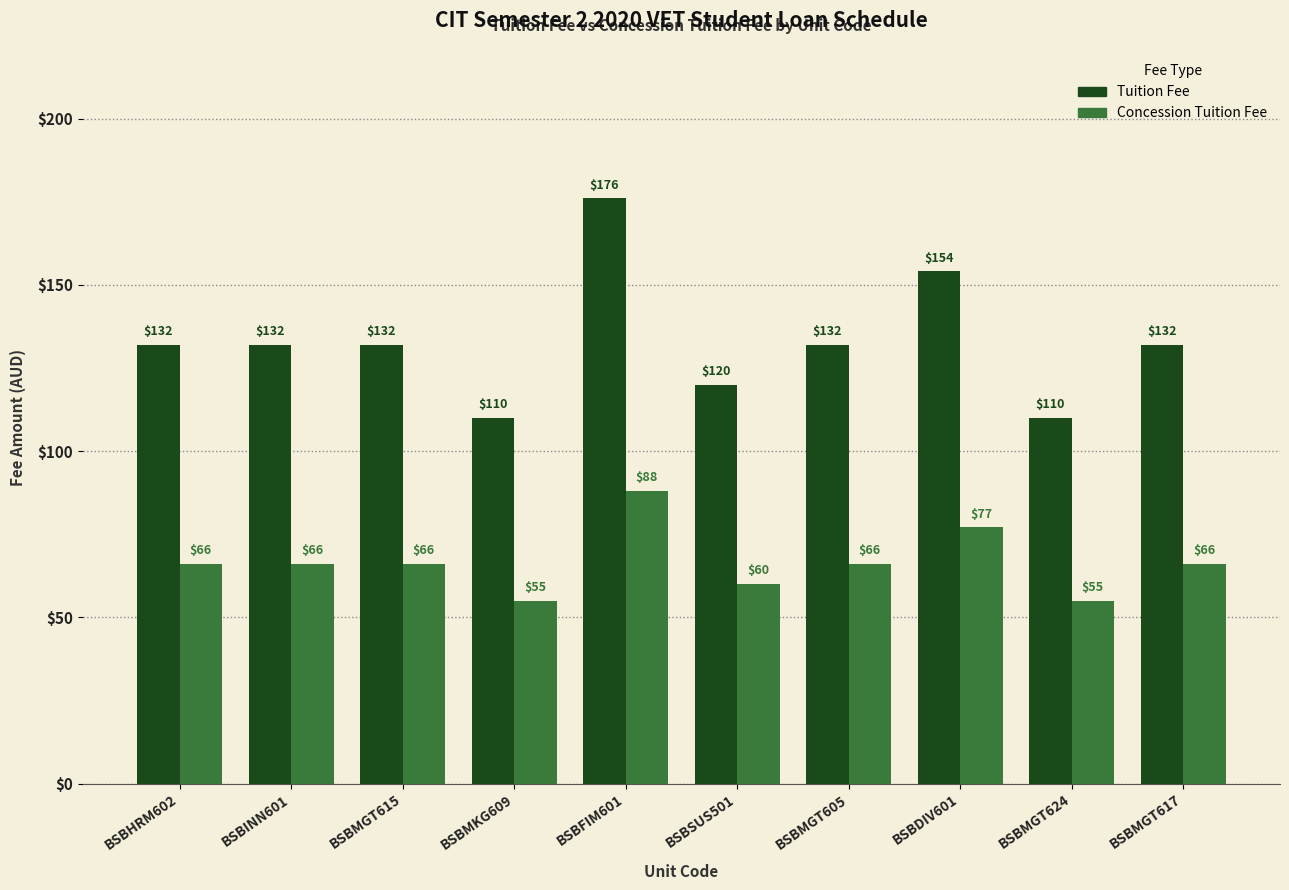

What is the sum of all Tuition Fee values?

1330